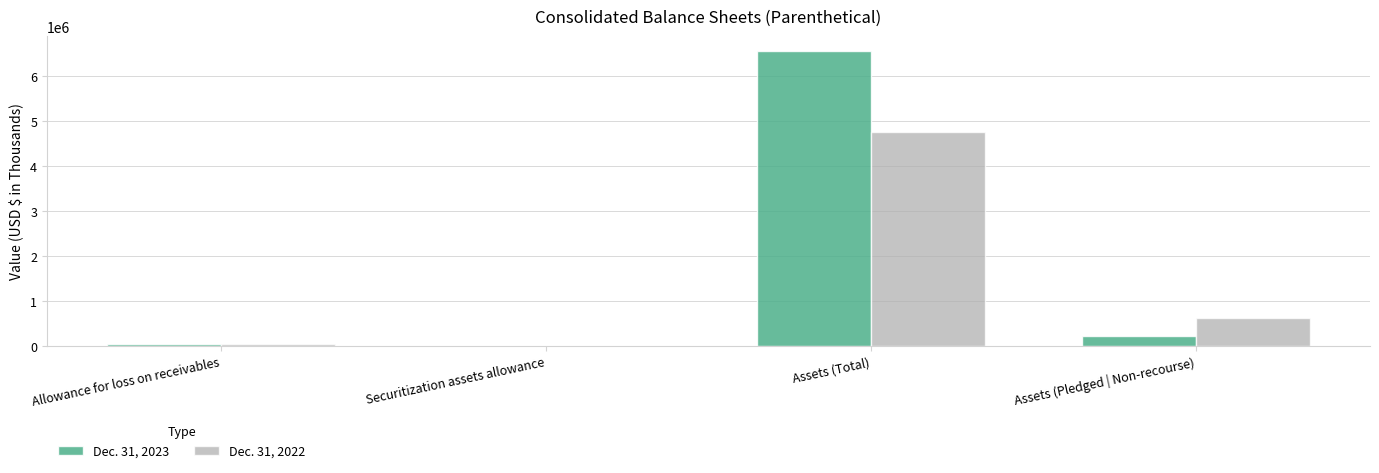

The value of Dec. 31, 2022 at Securitization assets allowance is -1748216. True or false?

False